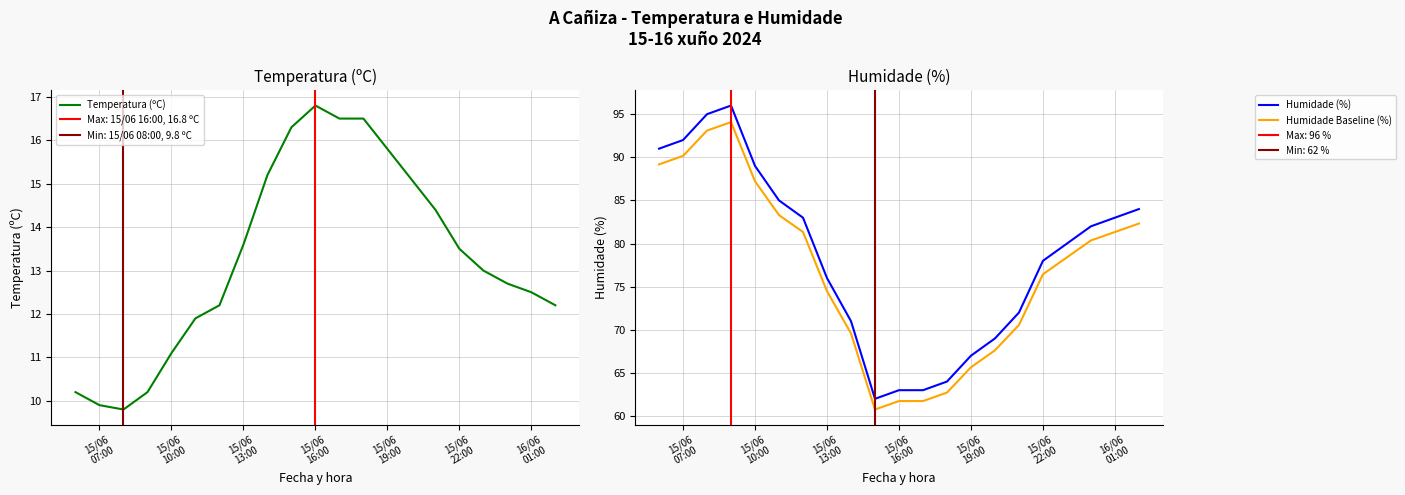

Is it true that Temperatura (ºC) equals 13.9 at 15/06
07:00?

False